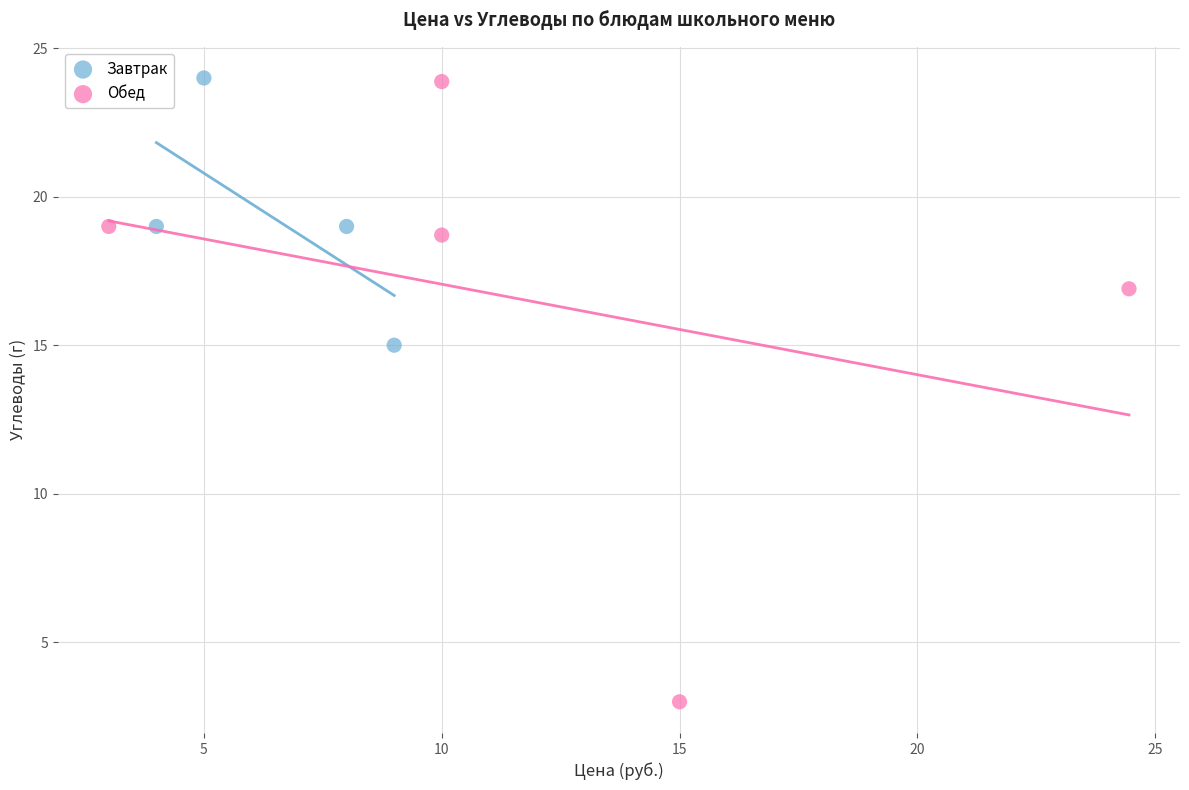

Which series has the widest spread of Y values?

Обед